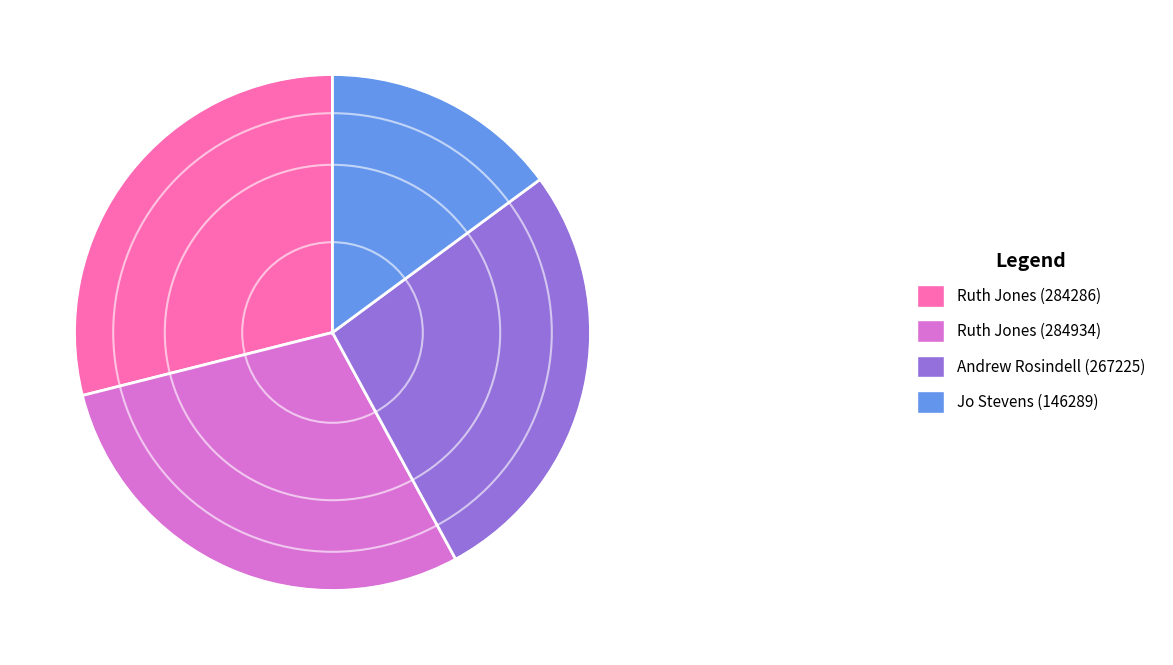

Does Andrew Rosindell (267225) account for over 50% of the chart?

No